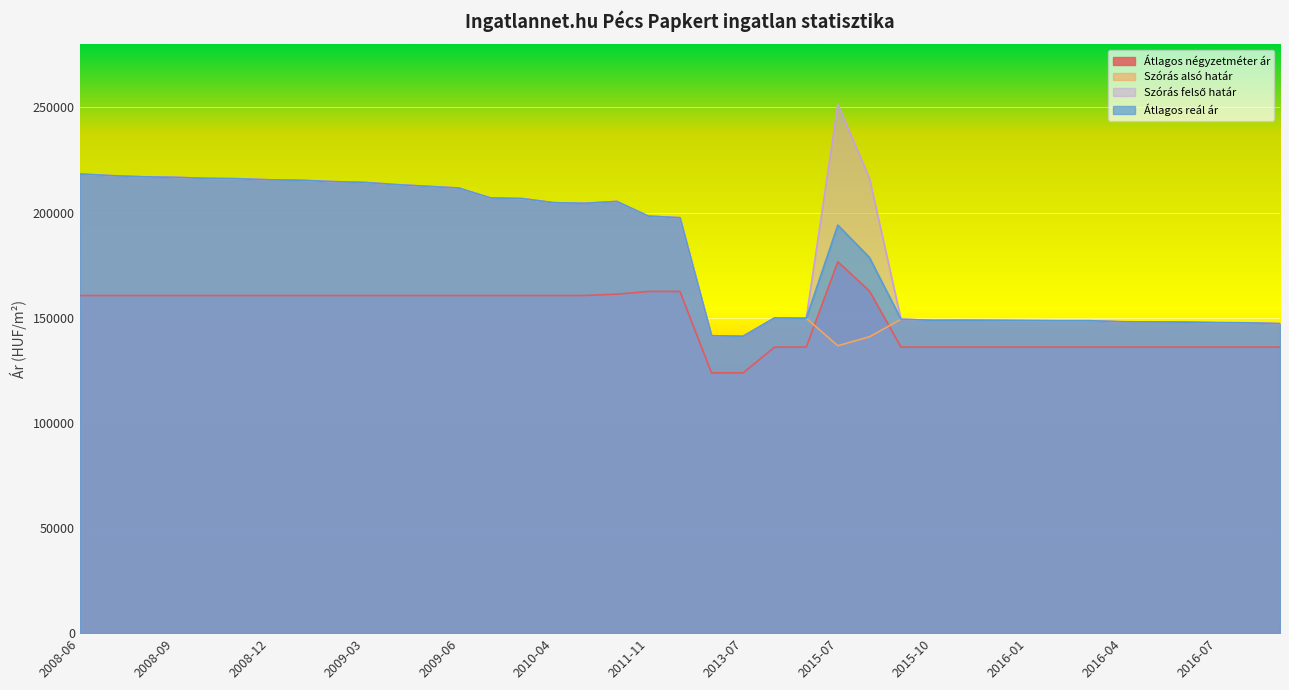

True or false: Átlagos reál ár has a value of 216753 at 2008-09.

True